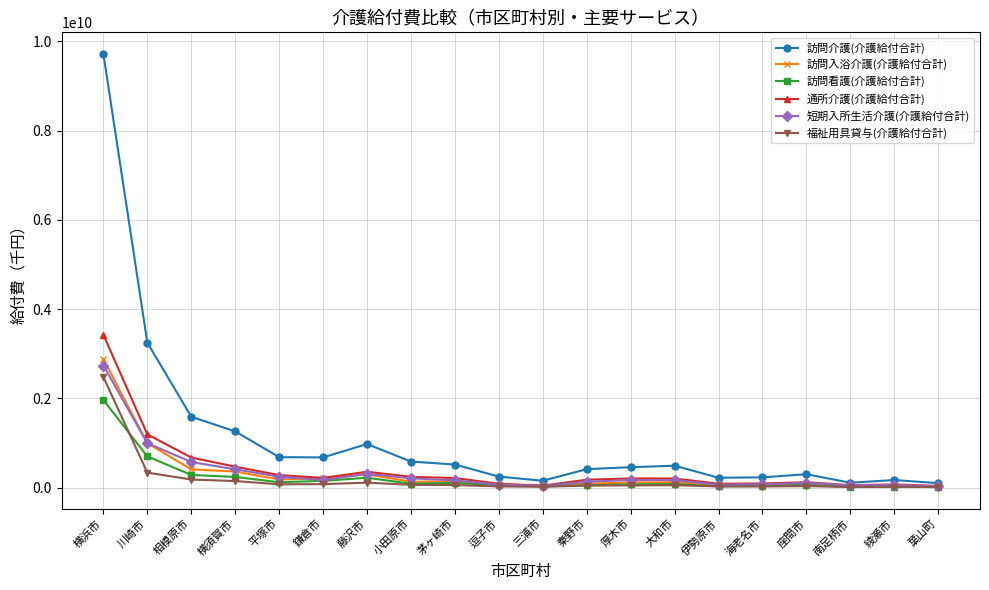

True or false: 短期入所生活介護(介護給付合計) has more than 0 interior local peaks.

True